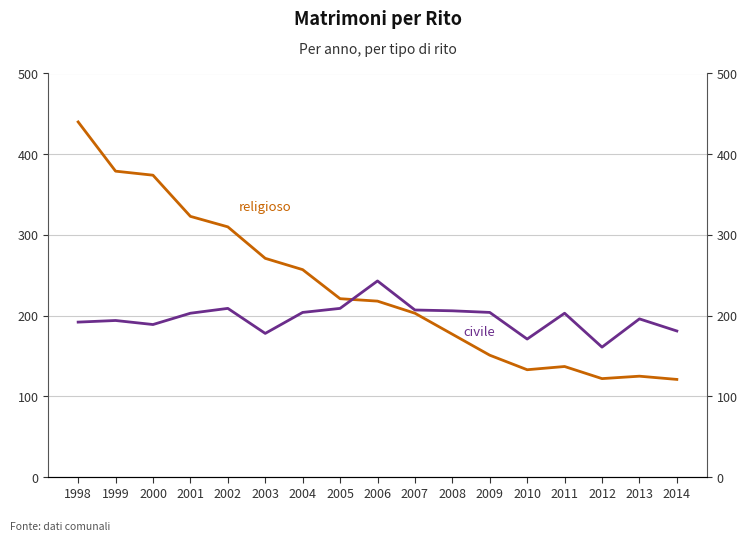

Rank the series by their average value, from highest to lowest.

religioso, civile